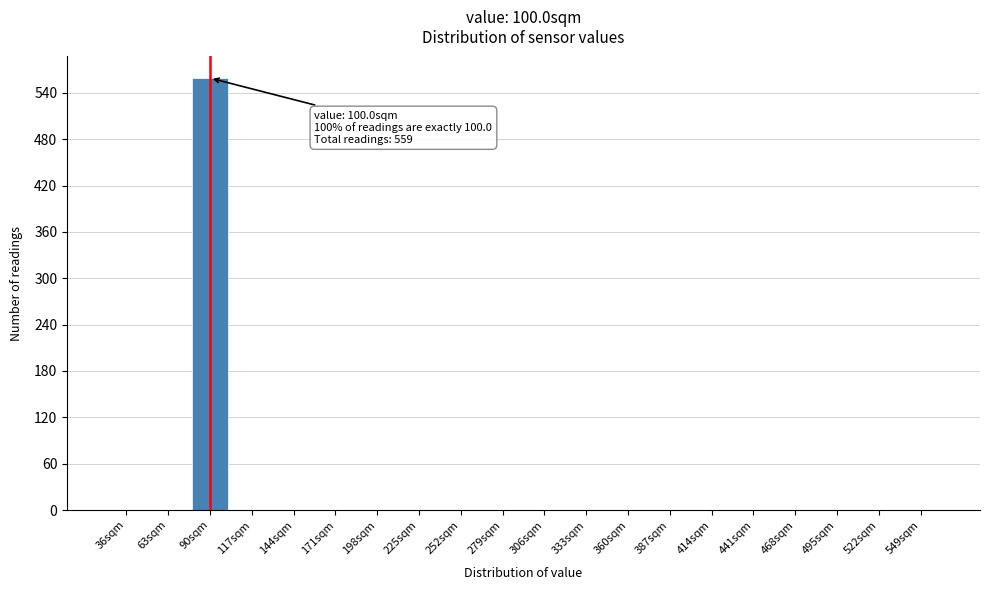

Reading left to right, list all the values displayed in this chart.

36sqm=0	63sqm=0	90sqm=559	117sqm=0	144sqm=0	171sqm=0	198sqm=0	225sqm=0	252sqm=0	279sqm=0	306sqm=0	333sqm=0	360sqm=0	387sqm=0	414sqm=0	441sqm=0	468sqm=0	495sqm=0	522sqm=0	549sqm=0